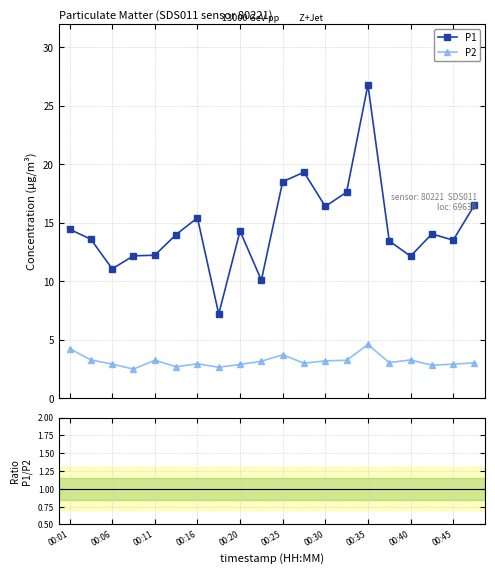

What is the value of the P1 point at the 2nd from the left?

13.6